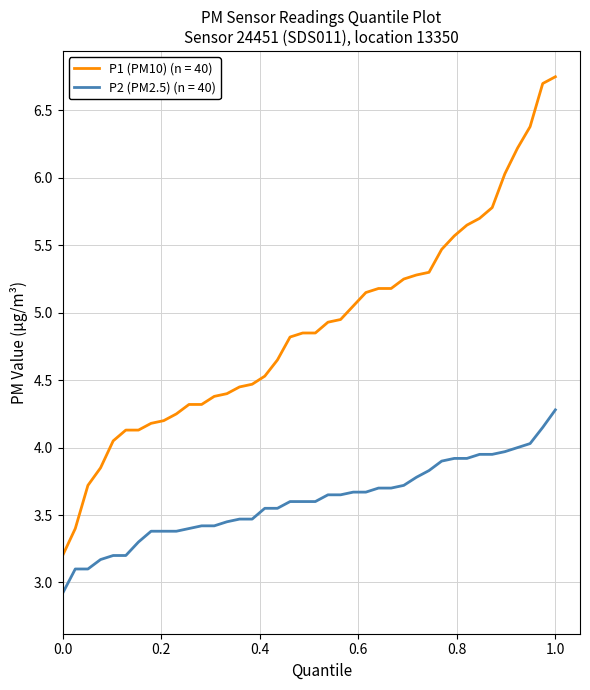

What is the minimum value for P1 (PM10) (n = 40)?

3.2